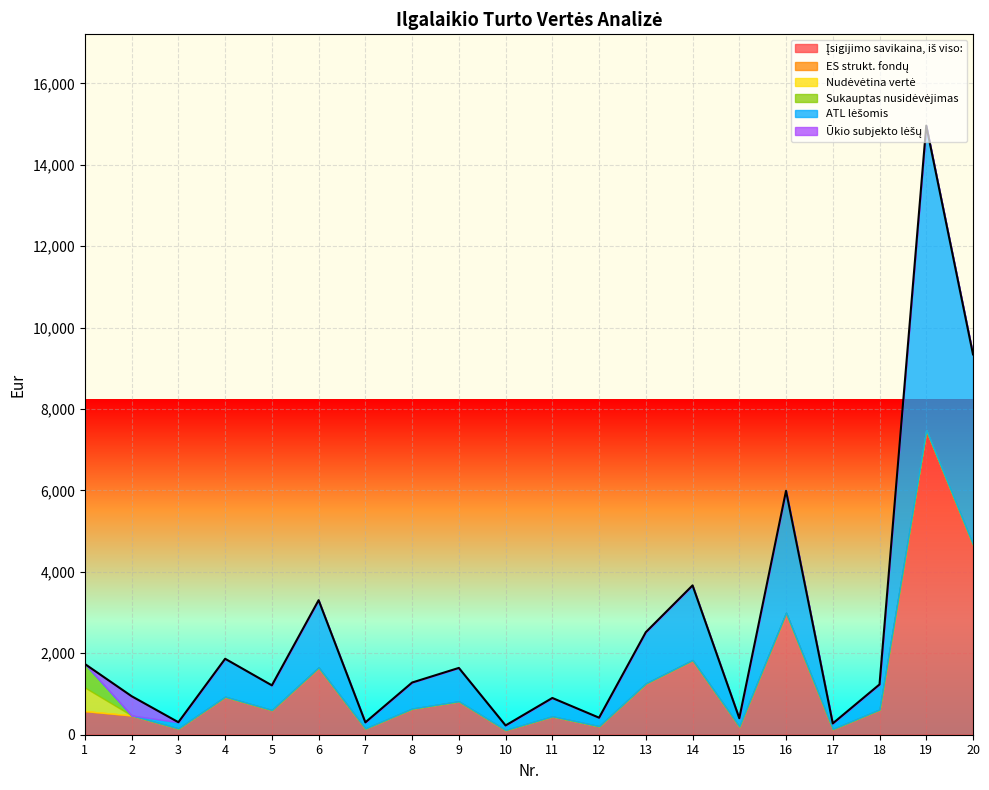

True or false: ES strukt. fondų has a value of 0.0 at 6.

True